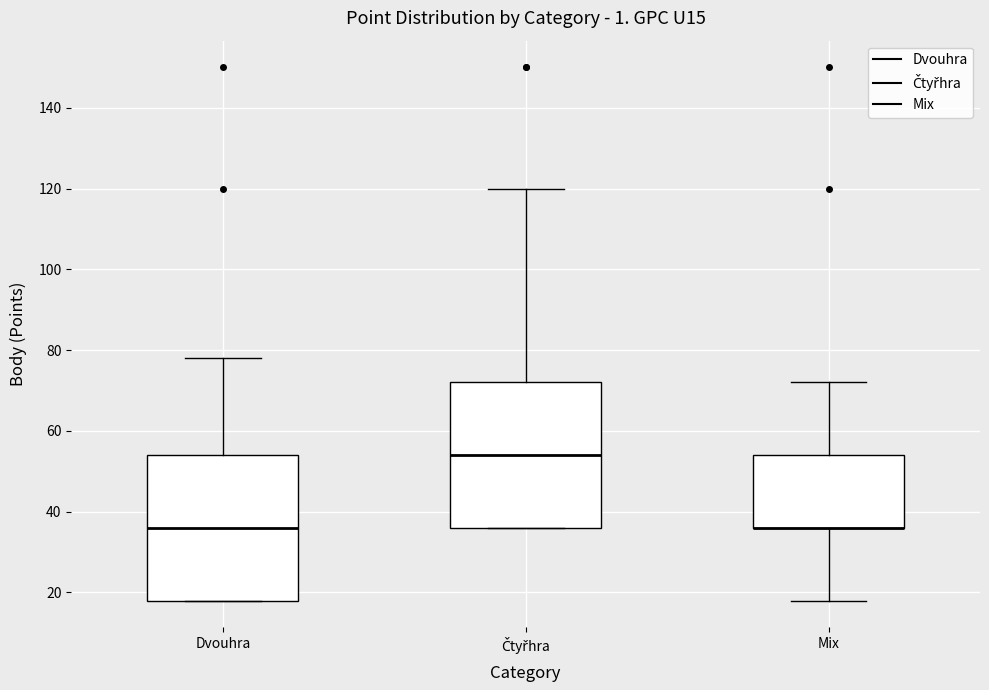

Where is the upper edge of the box for Mix on the y-axis? The values are not printed on the chart, so give them approximately, as read against the axis.

54